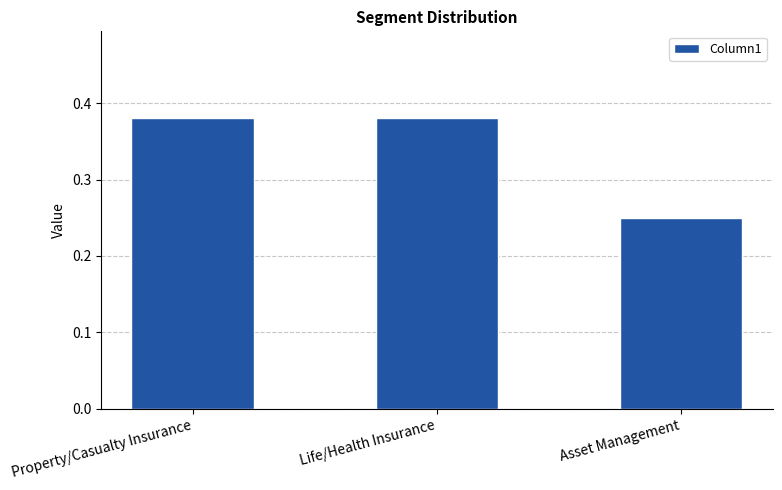

What is the sum of all values?

1.0